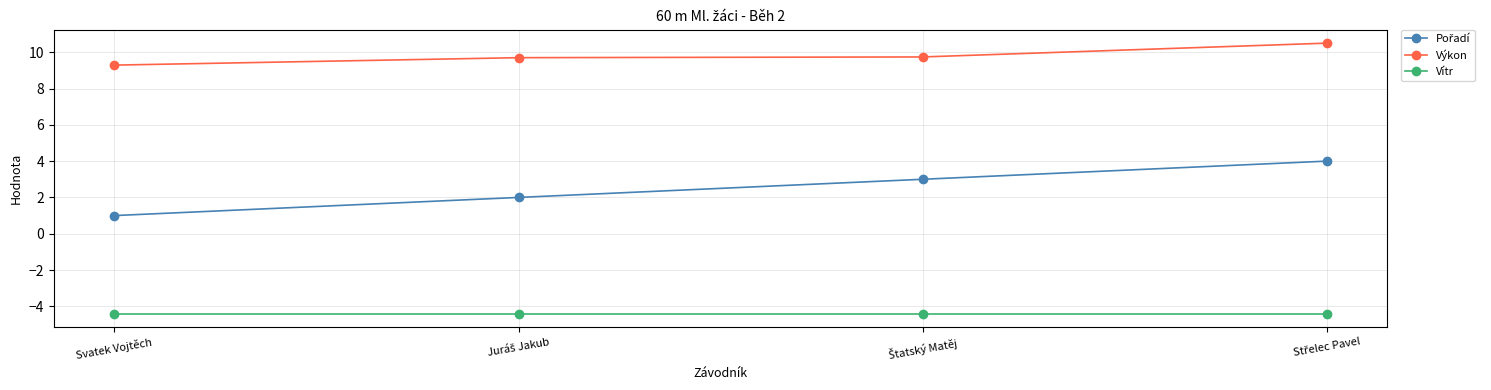

What is the smallest value displayed?

-4.4